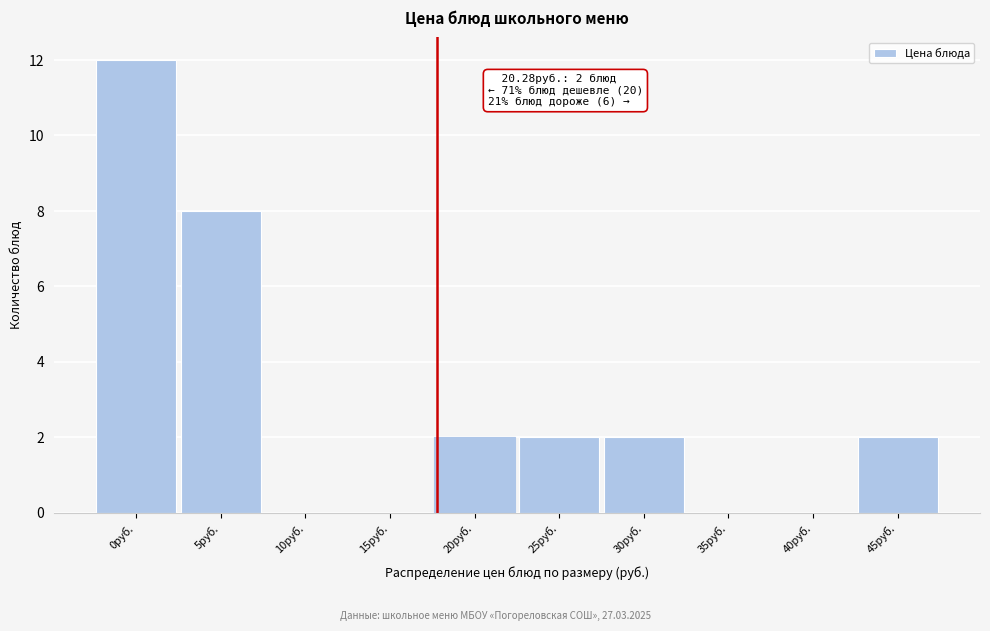

Reading left to right, what are all the values shown in this chart?

0руб.=12	5руб.=8	10руб.=0	15руб.=0	20руб.=2	25руб.=2	30руб.=2	35руб.=0	40руб.=0	45руб.=2